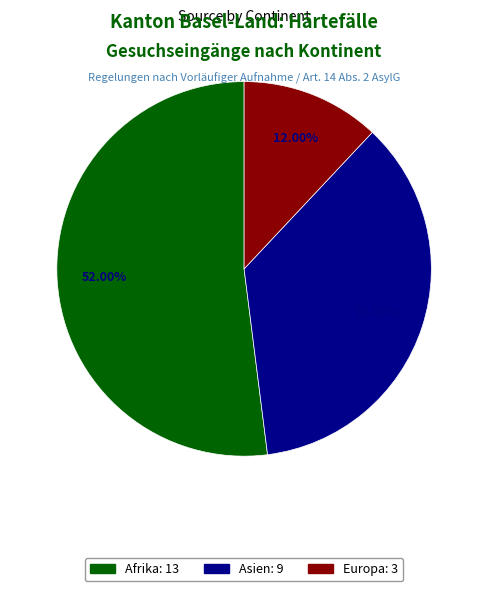

Does any single category account for the majority?

Yes